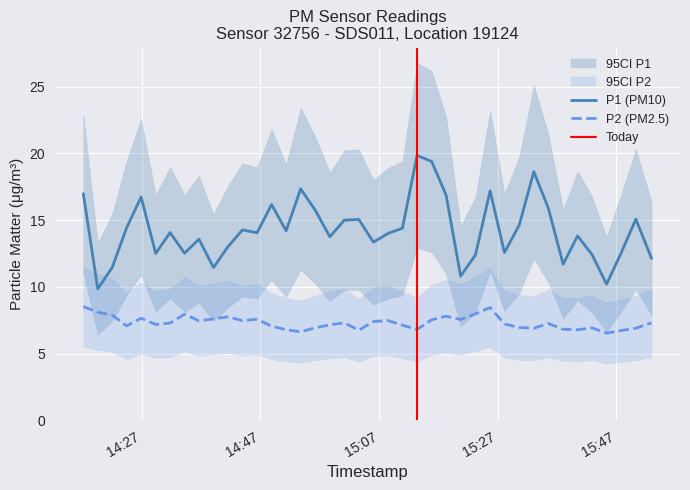

Reading right to left, what are all the values shown in this chart?

P1: 12.1	15.1	12.5	10.2	12.4	13.8	11.7	15.9	18.6	14.7	12.6	17.2	12.4	10.8	16.9	19.4	19.9	14.4	14.0	13.3	15.1	15.0	13.8	15.8	17.4	14.2	16.2	14.1	14.3	13.0	11.4	13.6	12.5	14.1	12.5	16.7	14.4	11.4	9.8	17.0
P2: 7.3	6.9	6.7	6.5	6.9	6.8	6.8	7.2	6.9	7.0	7.2	8.4	8.0	7.5	7.8	7.5	6.8	7.1	7.5	7.4	6.8	7.3	7.2	6.9	6.6	6.8	7.0	7.6	7.5	7.8	7.6	7.5	8.0	7.3	7.2	7.7	7.1	7.9	8.1	8.5